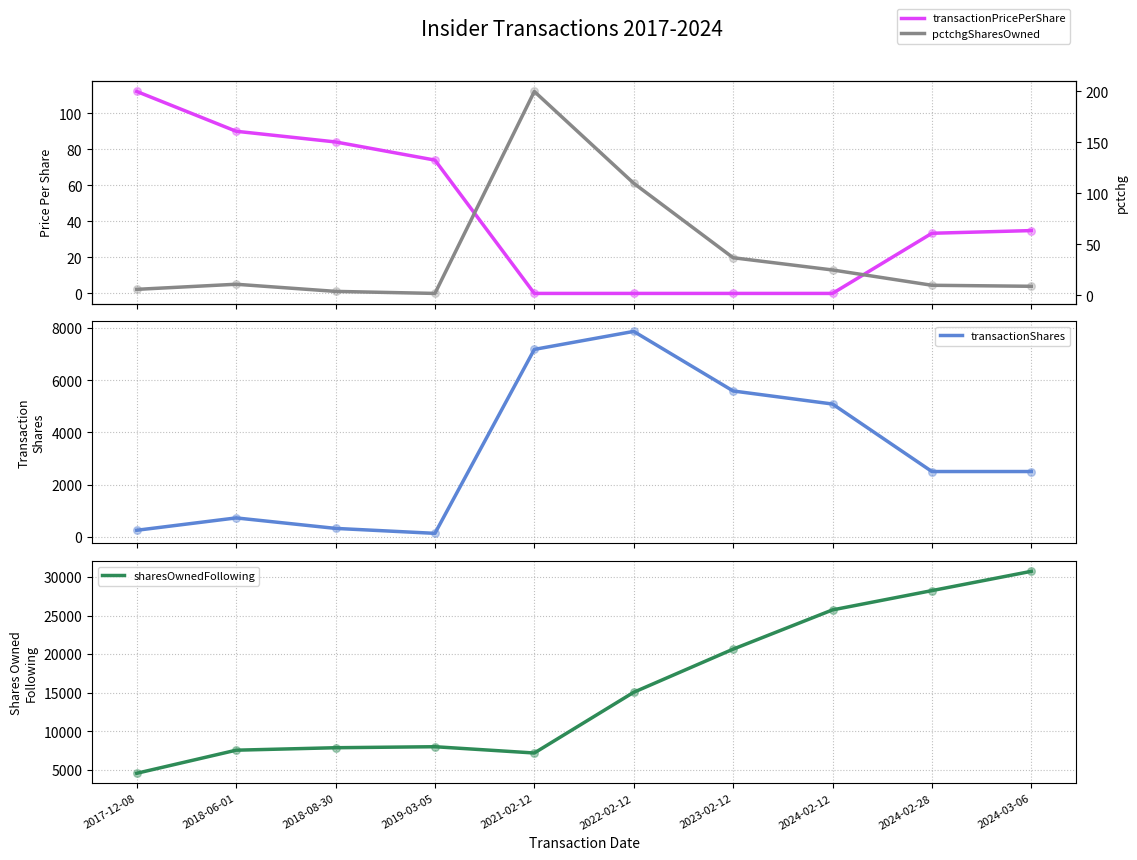

Which series contains the highest Y value?

sharesOwnedFollowing